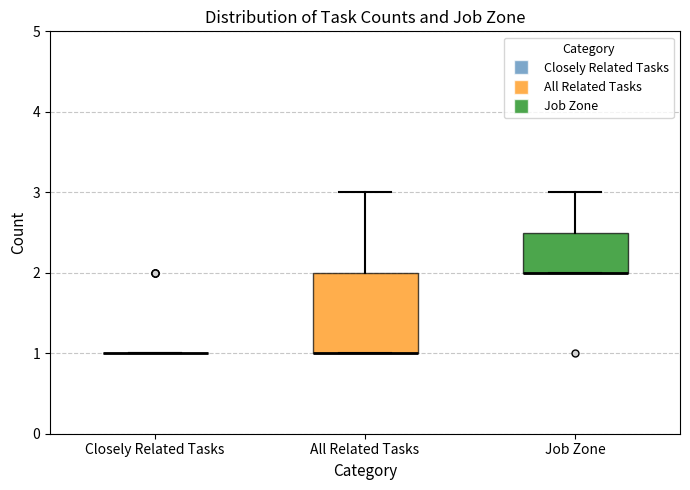

Reading left to right, read every box against the y-axis: the position of its median line, the range the box covers, and the ends of its whiskers. The values are not printed on the chart, so give them approximately, as read against the axis.

Closely Related Tasks: box collapsed to a line at 1.0, whiskers 1.0 to 1.0
All Related Tasks: median 1.0 (drawn on the box's lower edge), box 1.0 to 2.0, whiskers 1.0 to 3.0
Job Zone: median 2.0 (drawn on the box's lower edge), box 2.0 to 2.5, whiskers 2.0 to 3.0